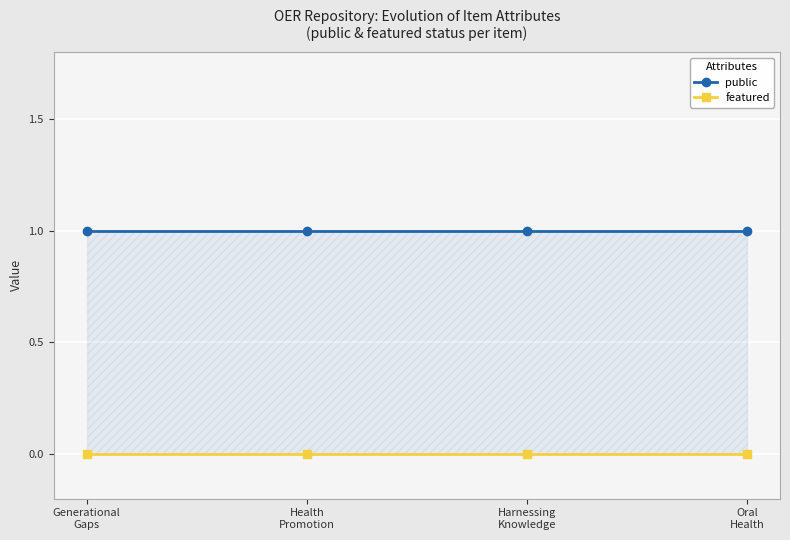

Reading left to right, what are all the values shown in this chart?

public: Generational
Gaps=1	Health
Promotion=1	Harnessing
Knowledge=1	Oral
Health=1
featured: Generational
Gaps=0	Health
Promotion=0	Harnessing
Knowledge=0	Oral
Health=0